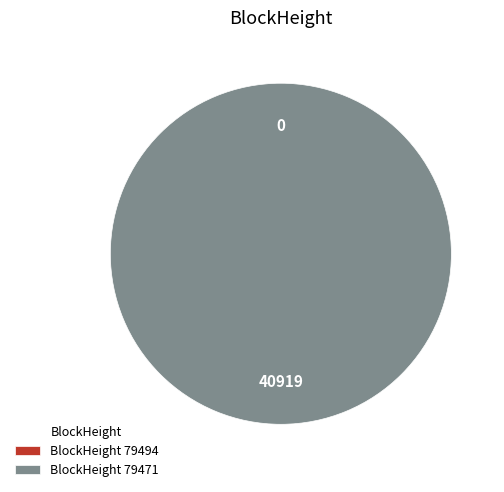

To the nearest percent, what is the combined percentage of 79494 and 79471?

100%